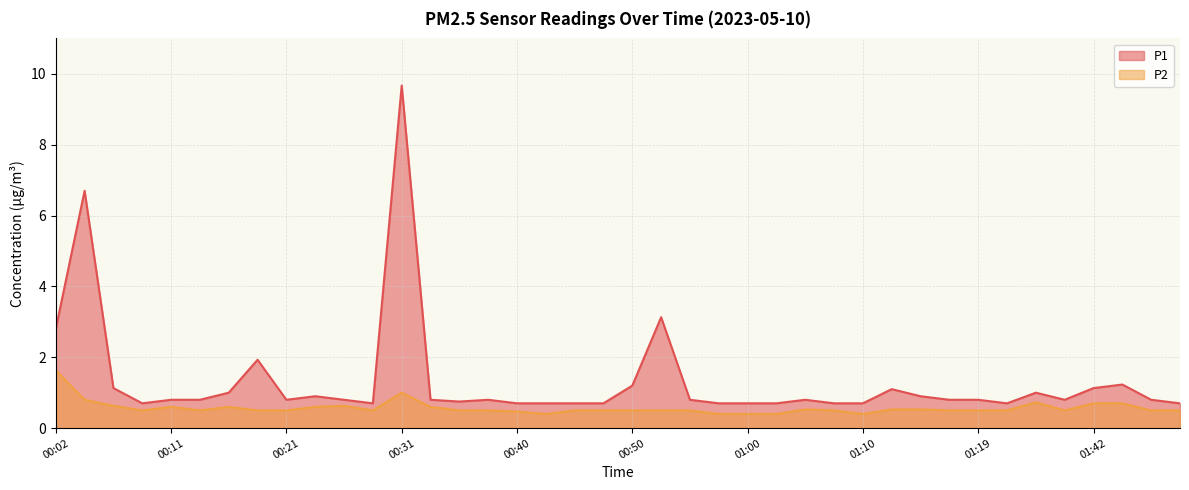

Does the chart display data point markers on the line(s)?

No